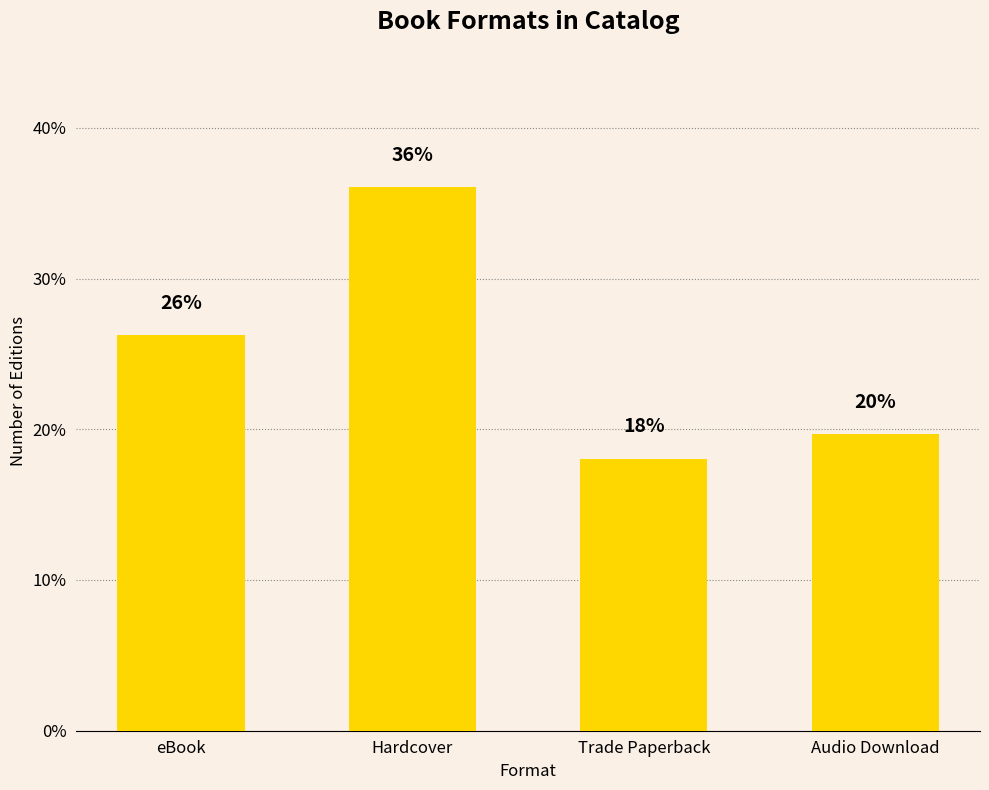

What is the difference between the maximum and minimum values?

18.0